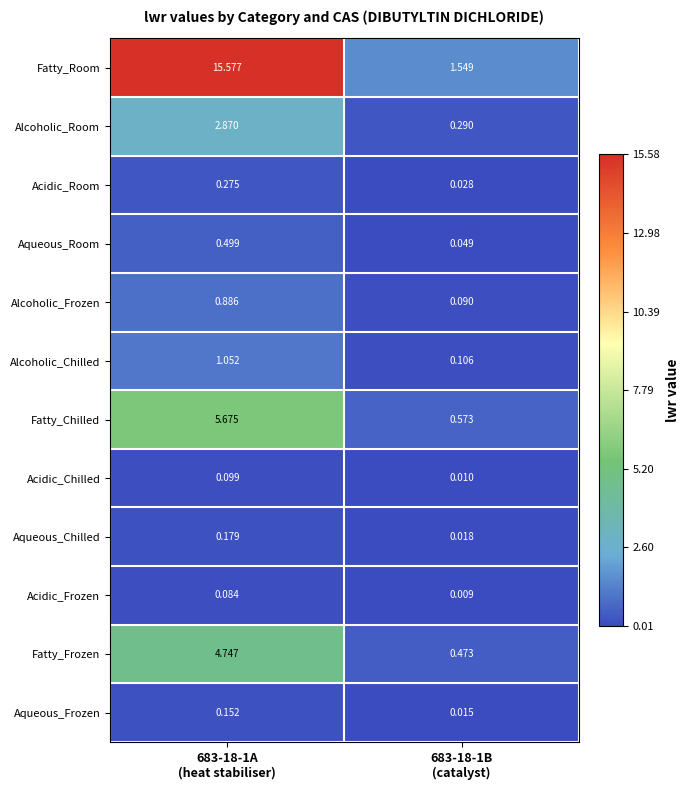

At which category is the sum across all series the highest?

683-18-1A
(heat stabiliser)